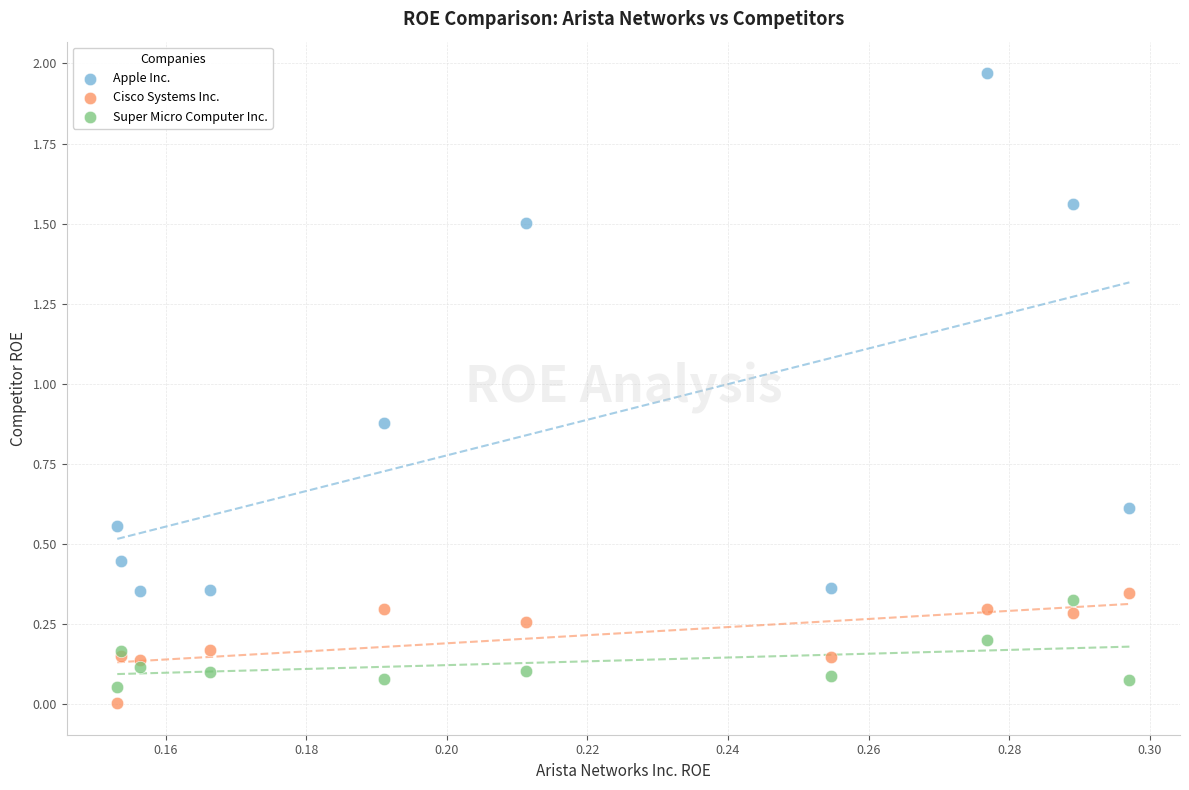

What are all the series names shown in the legend?

Apple Inc., Cisco Systems Inc., Super Micro Computer Inc.